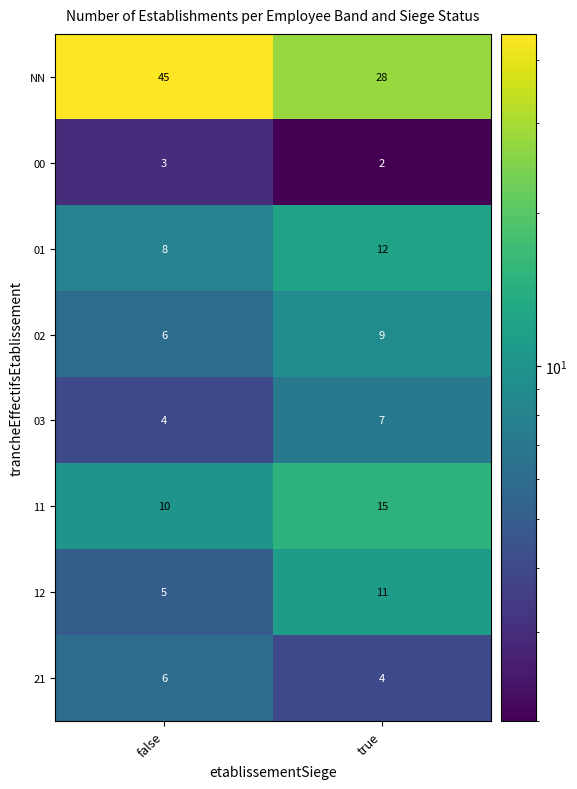

Which label corresponds to the smallest value in the chart?

true